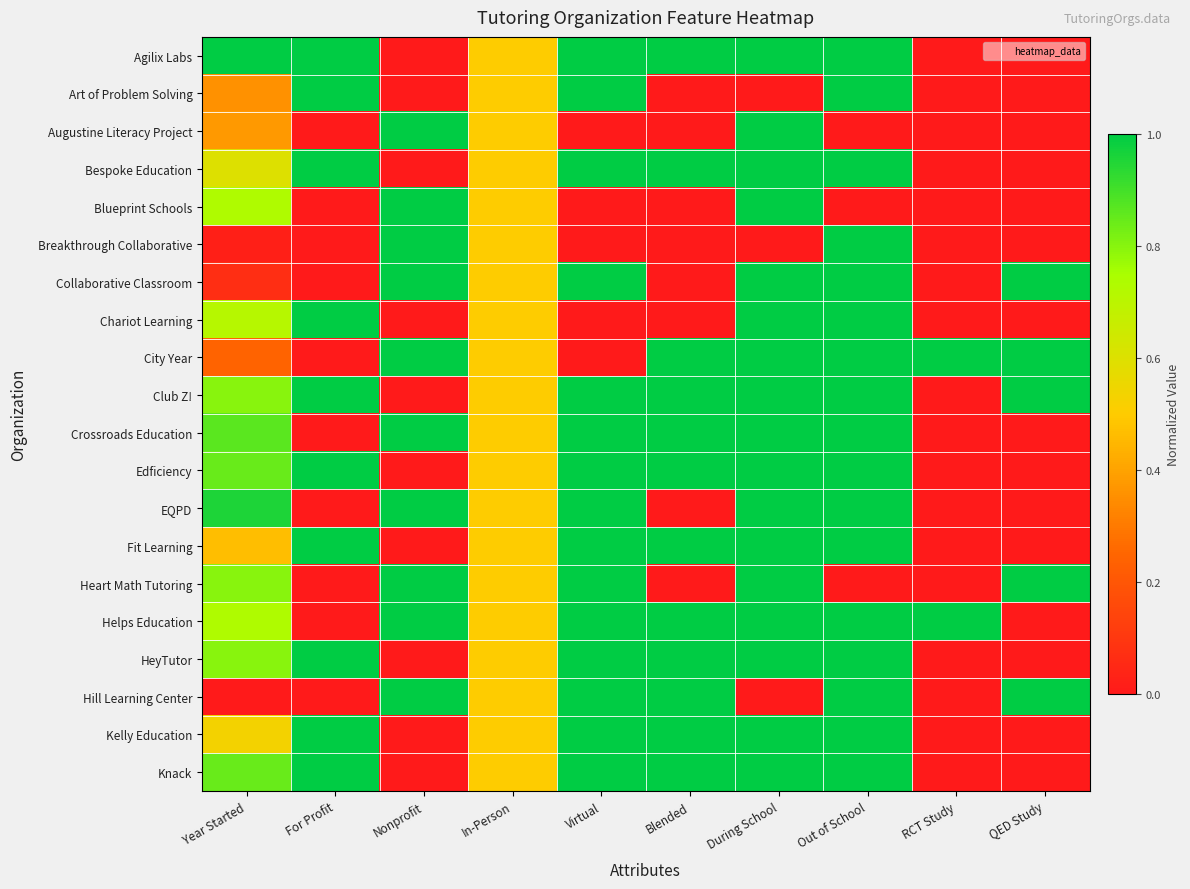

At which category does the chart reach its minimum across all series?

Nonprofit